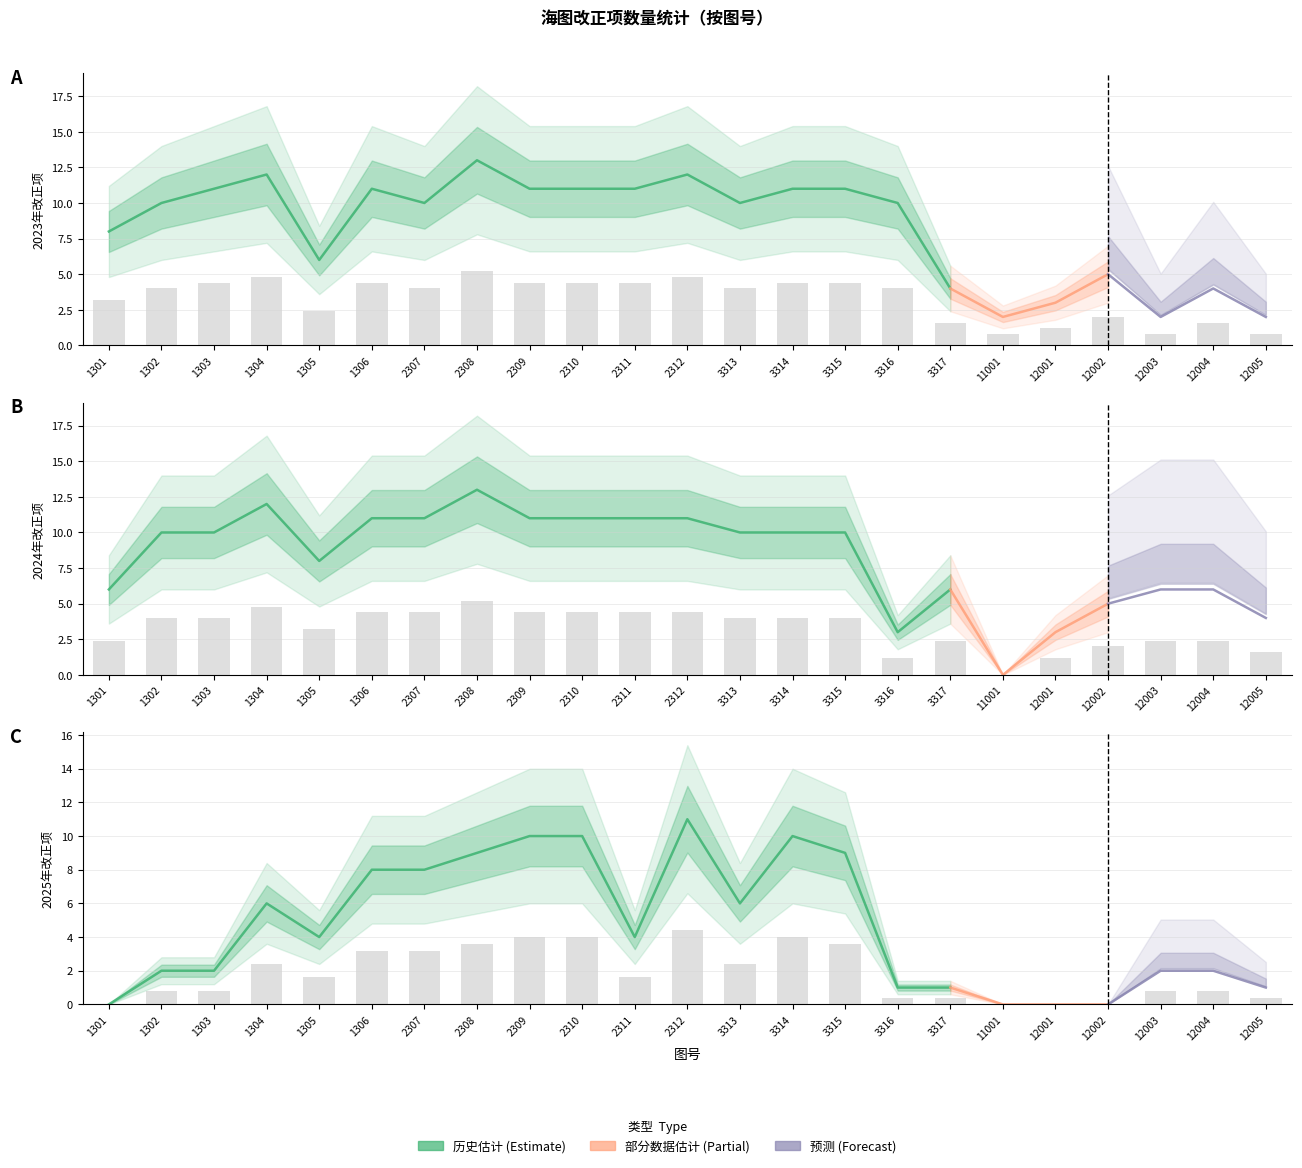

What is the difference between the second highest and second lowest values in the 2025年改正项 series?

4.0